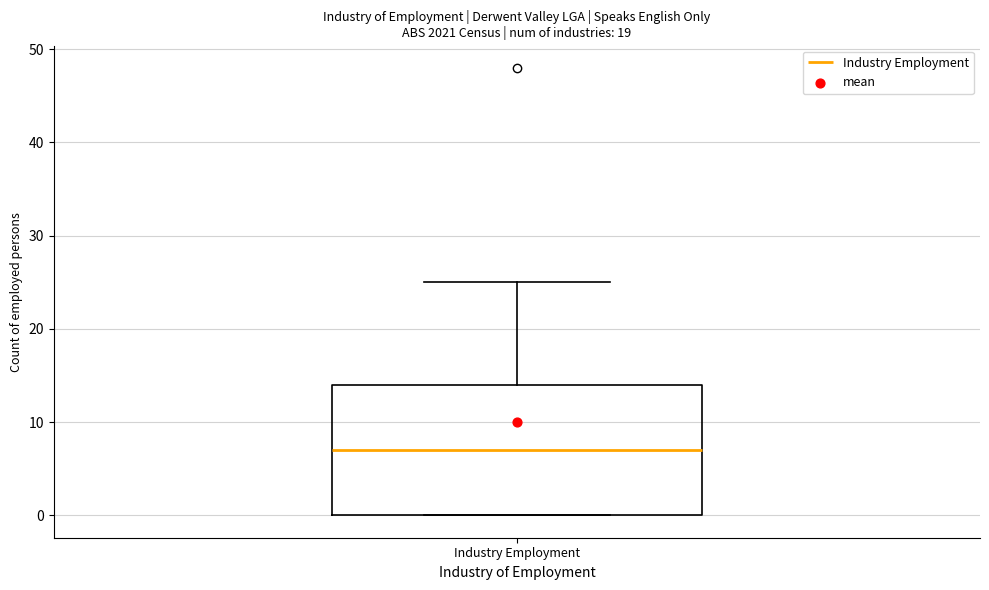

Read this box plot against the y-axis: the position of the median line, the range covered by the box, and the ends of both whiskers. The values are not printed on the chart, so give them approximately, as read against the axis.

median 7, box 0 to 14, whiskers 0 to 25